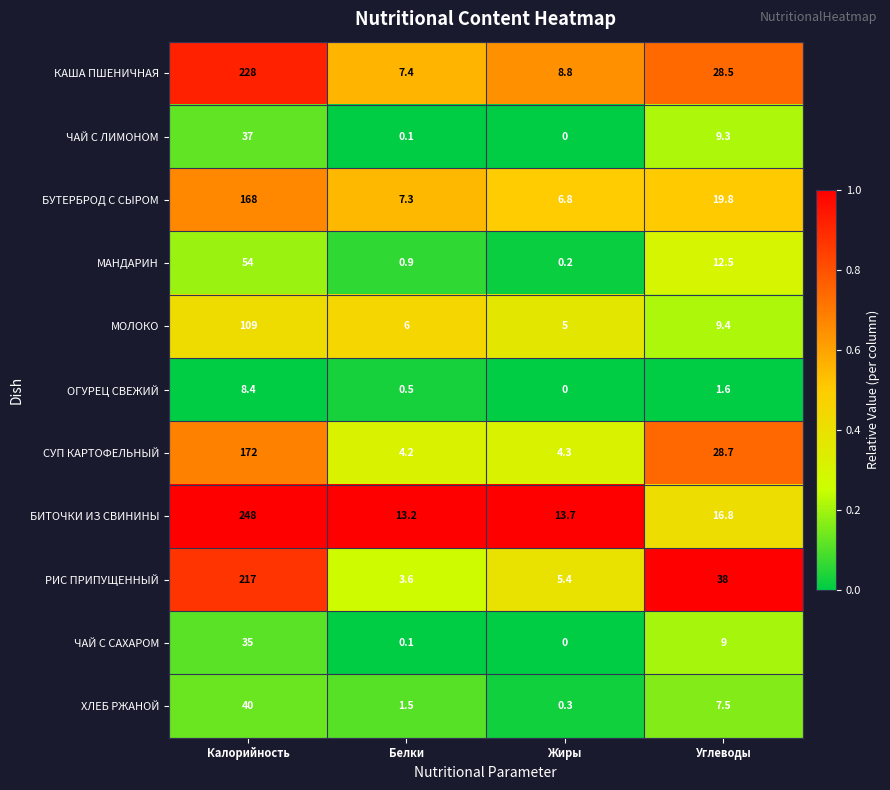

What is the sum of all РИС ПРИПУЩЕННЫЙ values?

264.0